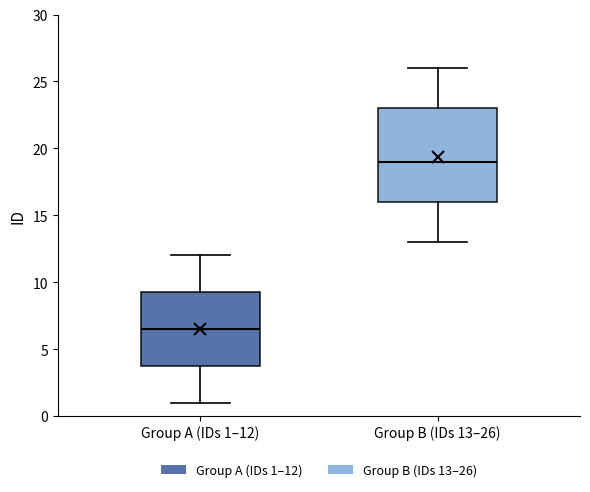

Comparing the boxes themselves (not the whiskers), which one is the tallest?

Group B (IDs 13–26)